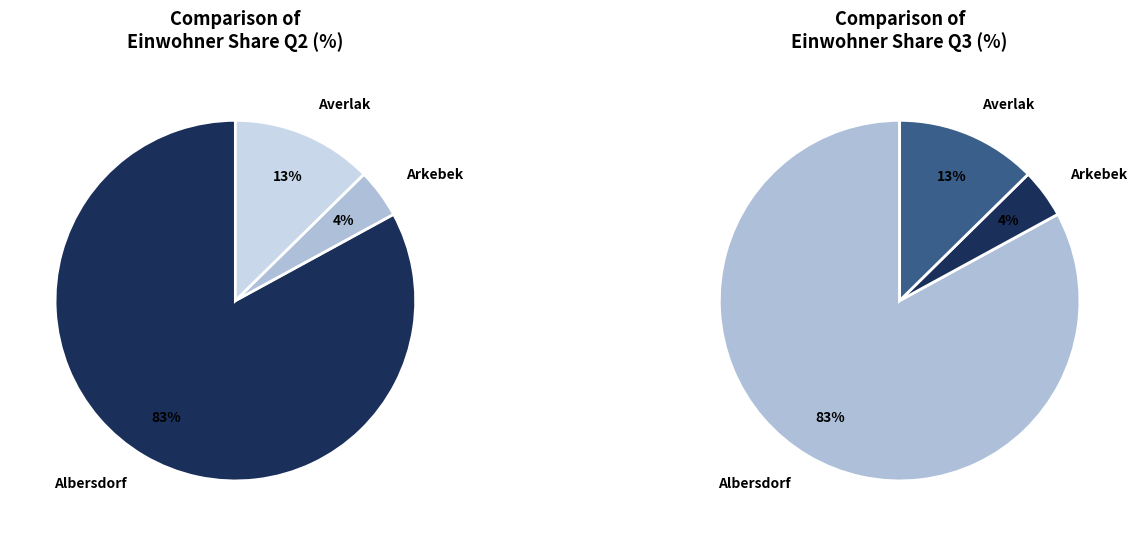

Approximately how many times larger is the value at Albersdorf compared to Averlak?

6.6